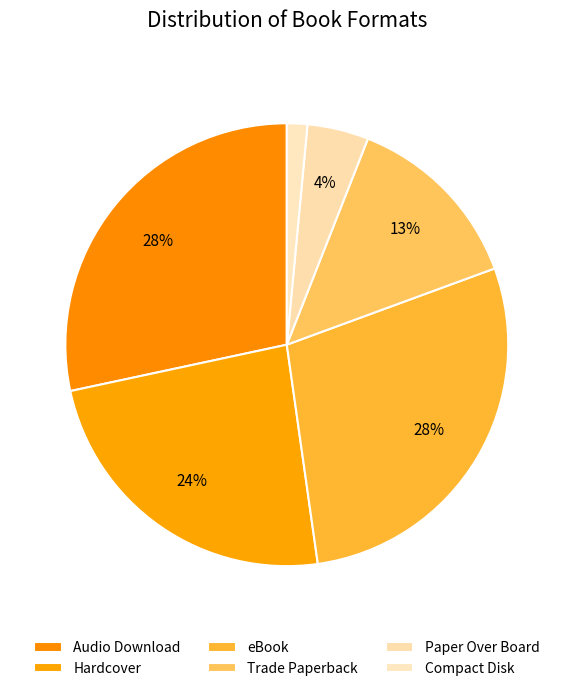

Which category has the smallest portion of the pie?

Compact Disk